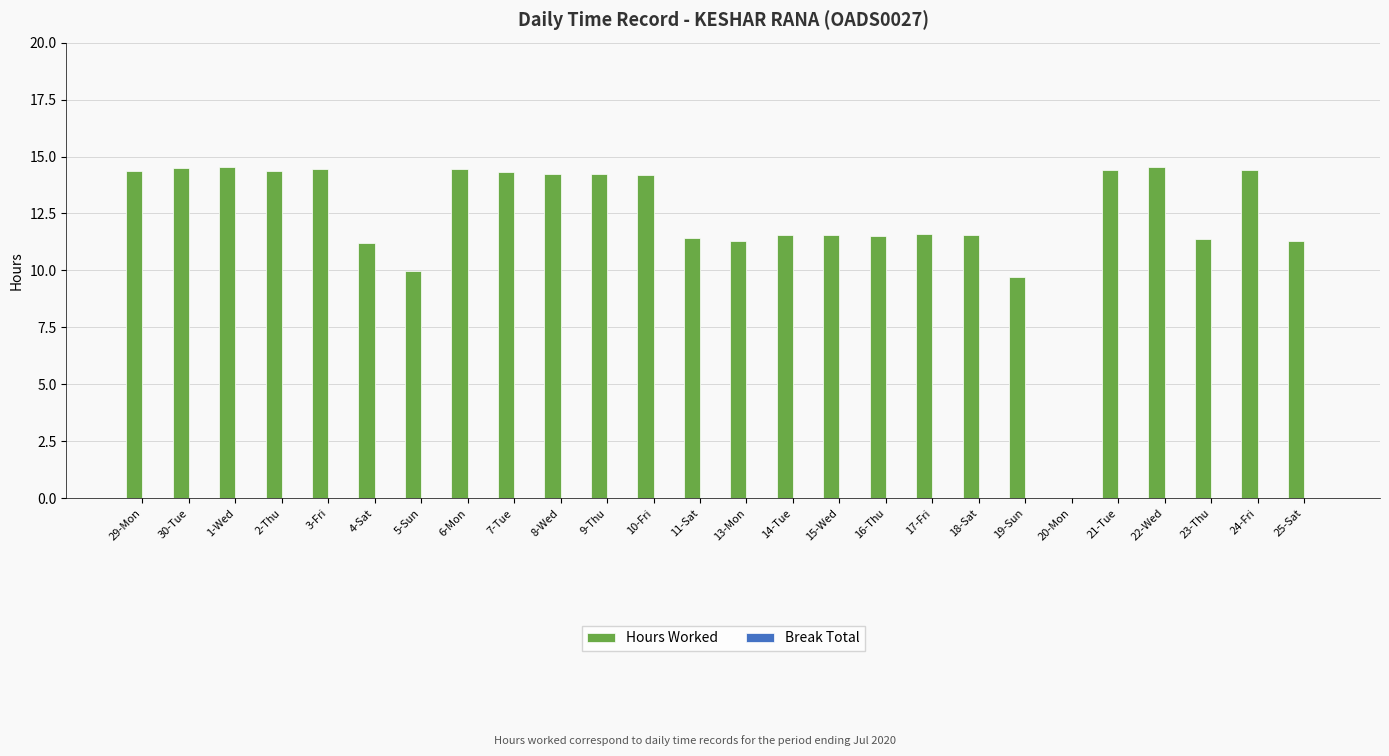

What is the sum of the values at 5-Sun and 21-Tue?

24.4